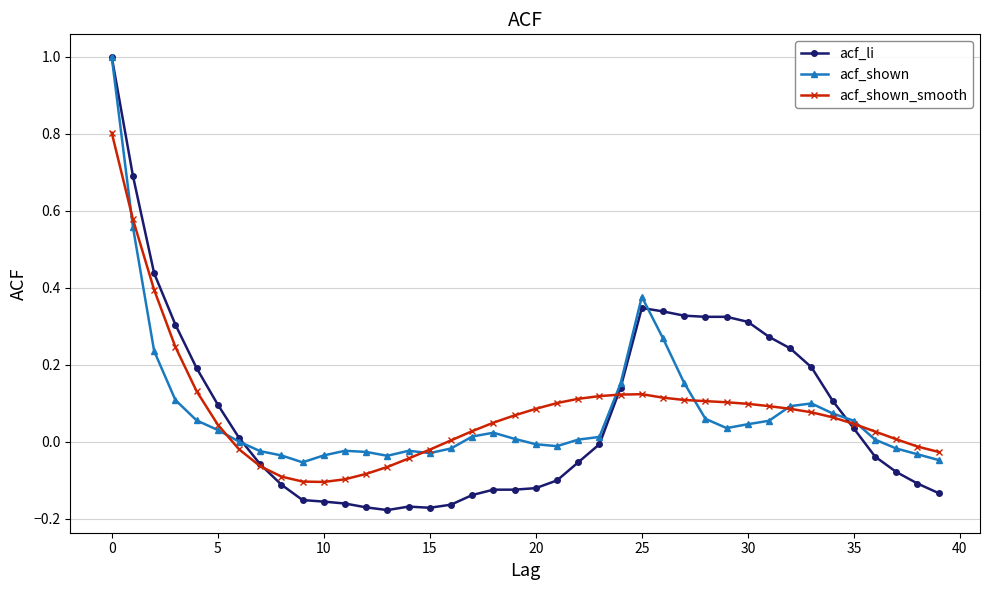

Which series has the widest spread of values?

acf_li